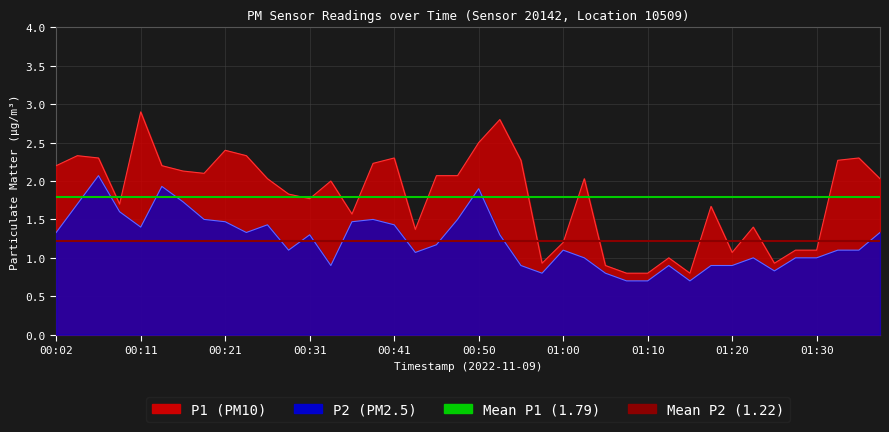

The Mean P1 (1.79) series shows 1.8 at 00:11. True or false?

True